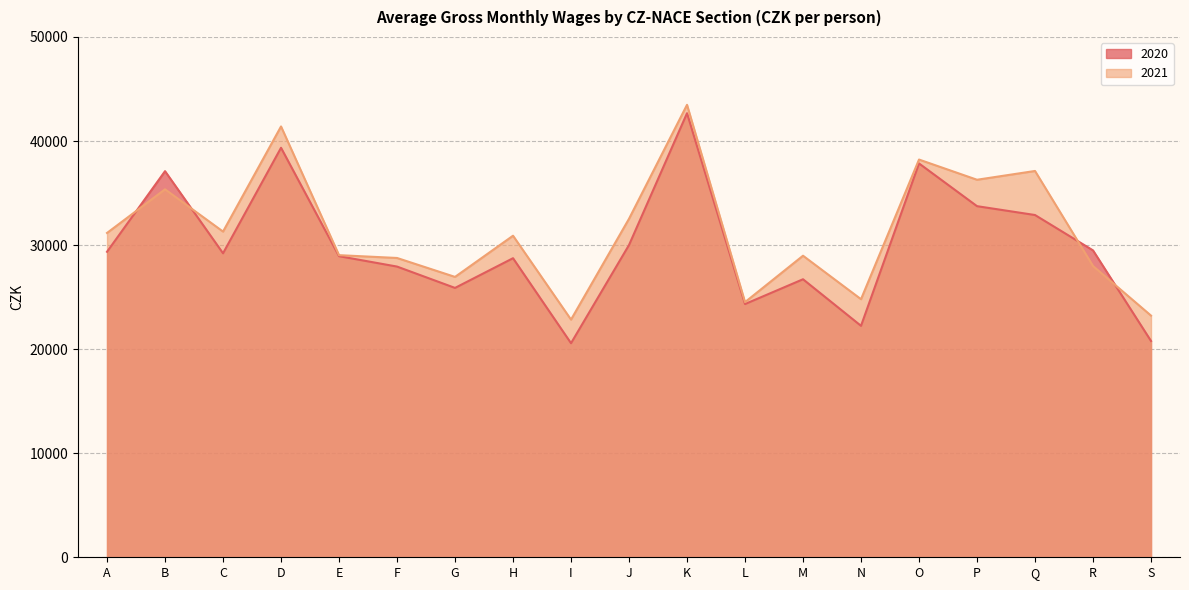

Is it true that 2021 equals 31120 at I?

False